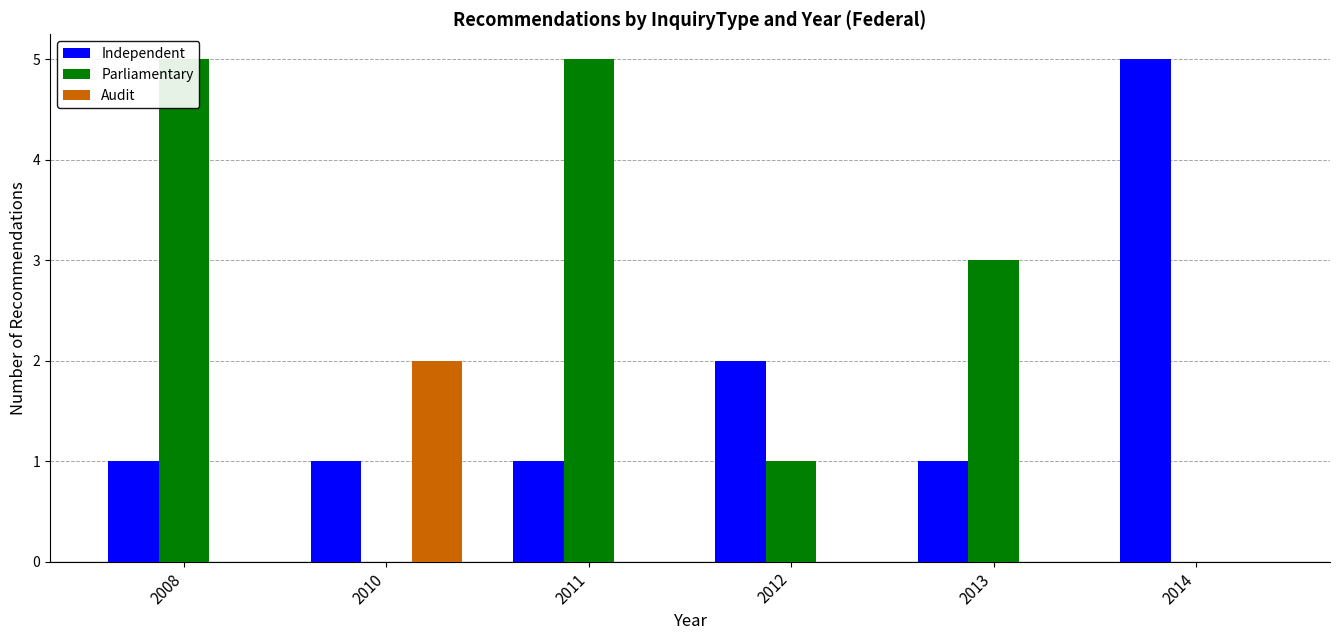

Which series has the largest total across all categories?

Parliamentary